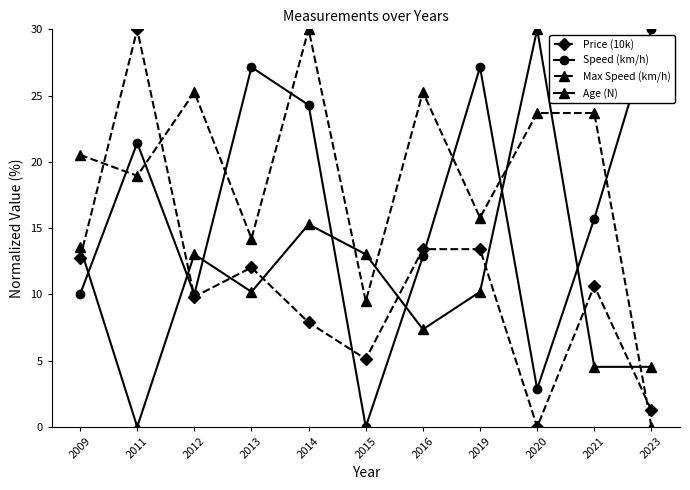

At which category does Speed (km/h) reach its first local peak?

2011